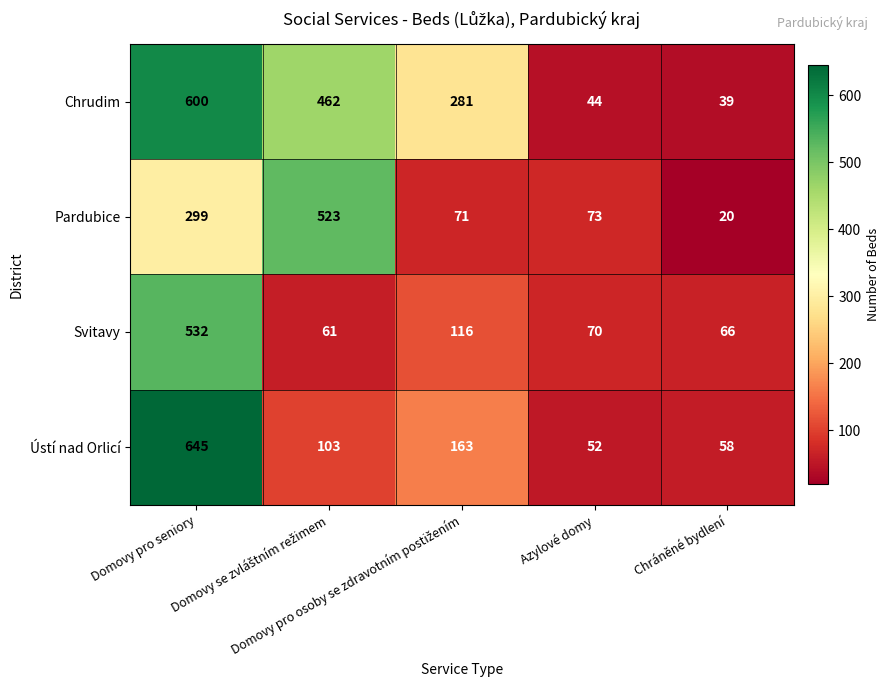

What is the maximum value shown in the chart?

645